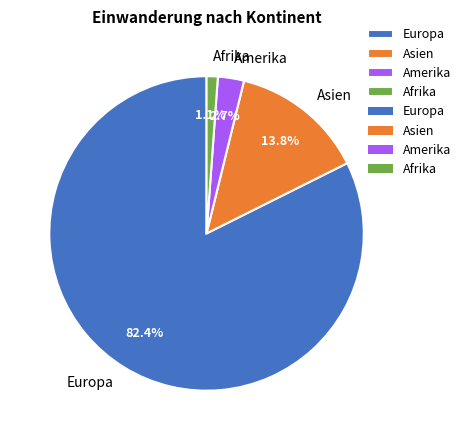

How many slices are in this pie chart?

4